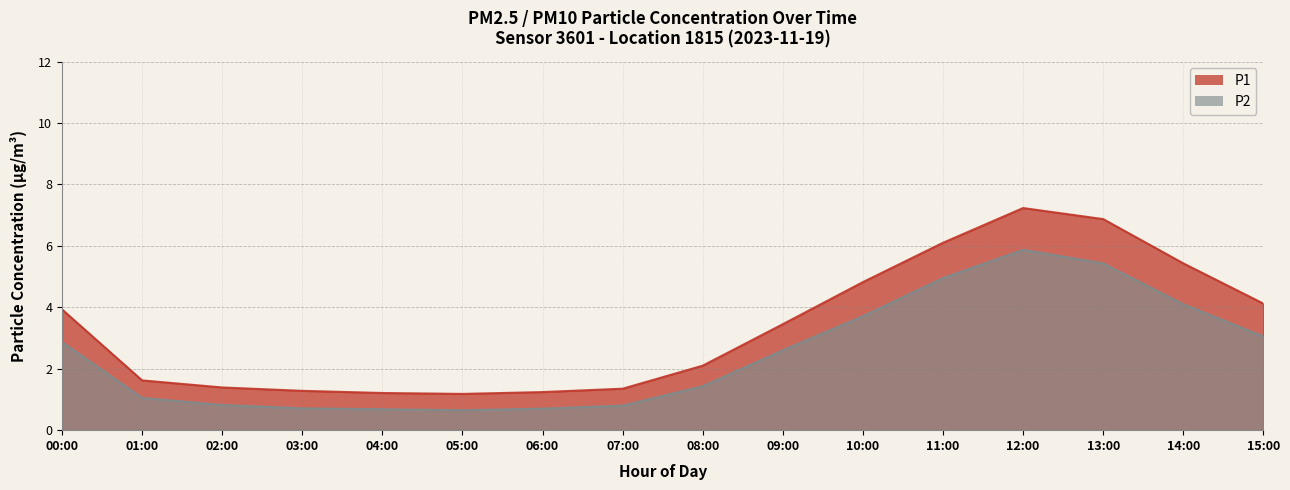

Where is the first local maximum for P1?

12:00